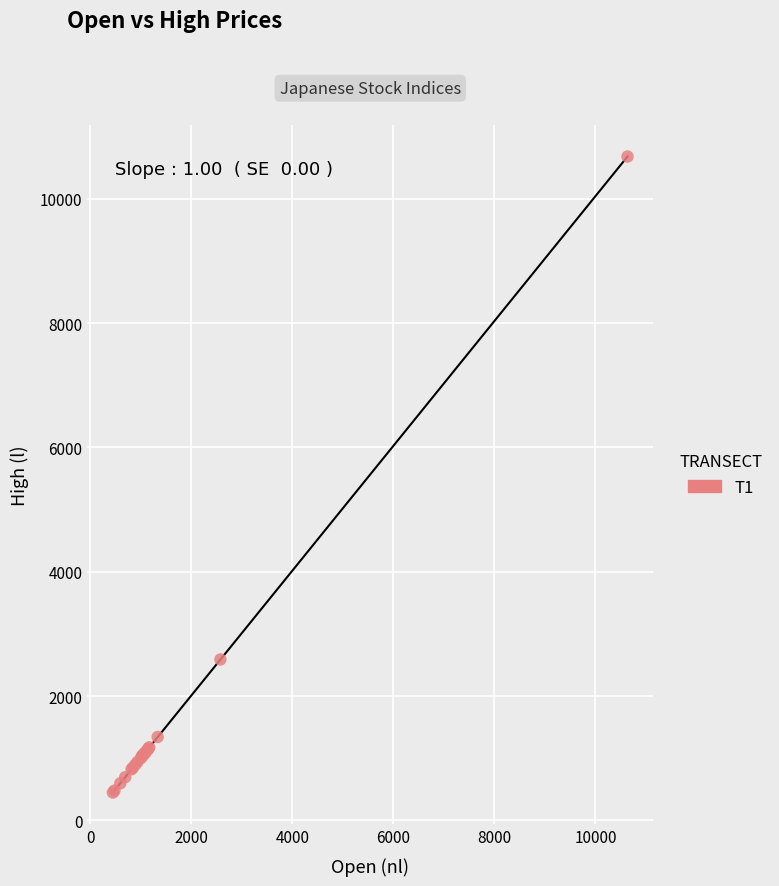

What Y value in the scatter plot is closest to 5563?

2588.4